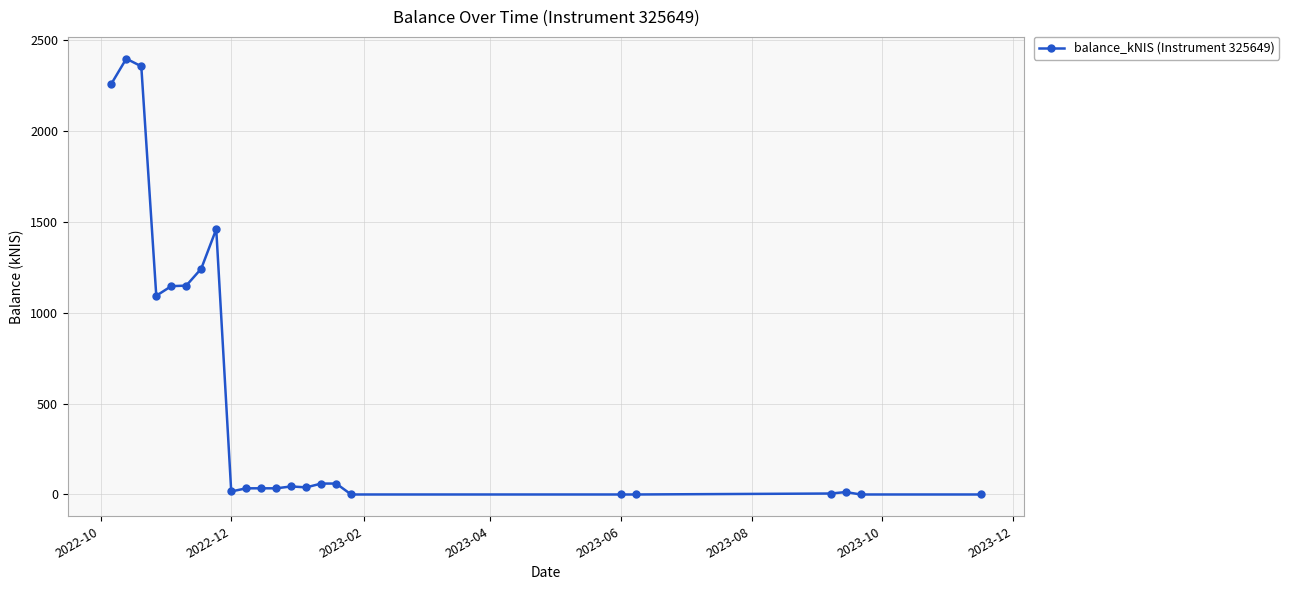

True or false: the data has more than 0 interior local peaks.

True